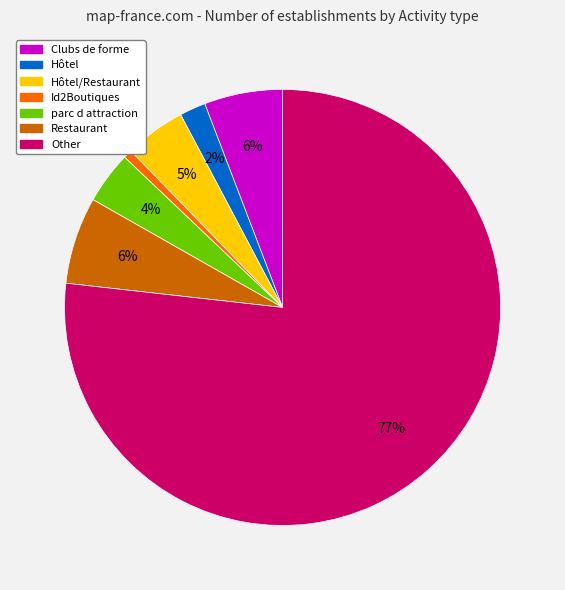

To the nearest percent, what is the average slice percentage?

14%